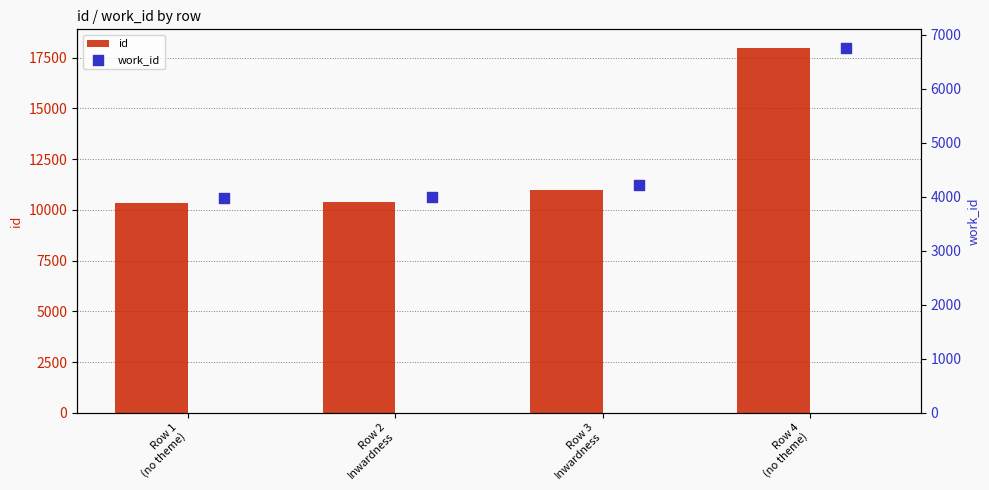

What is the total value across all series at Row 1
(no theme)?

18296